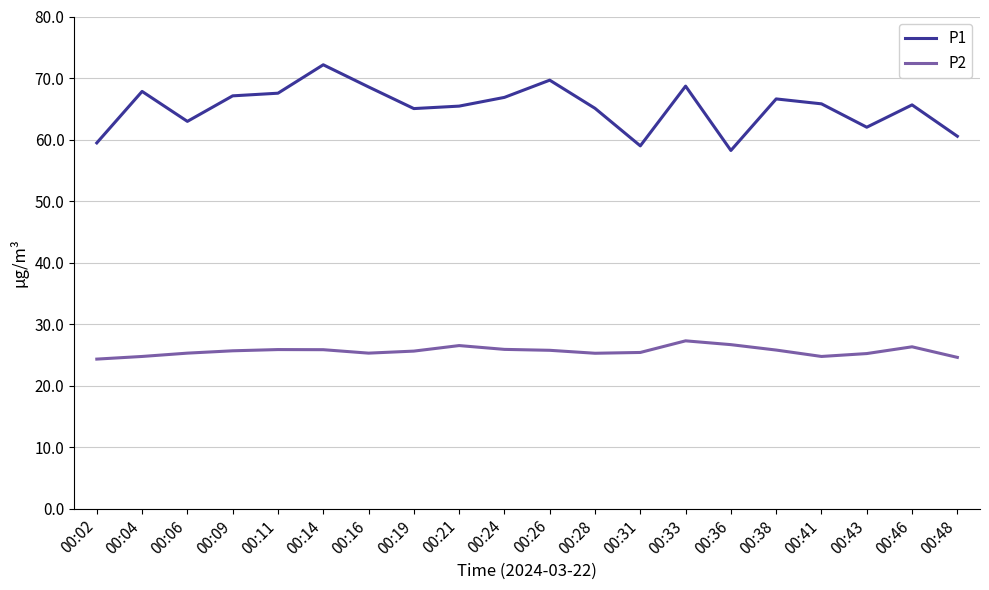

Which label corresponds to the largest value in the chart?

00:14